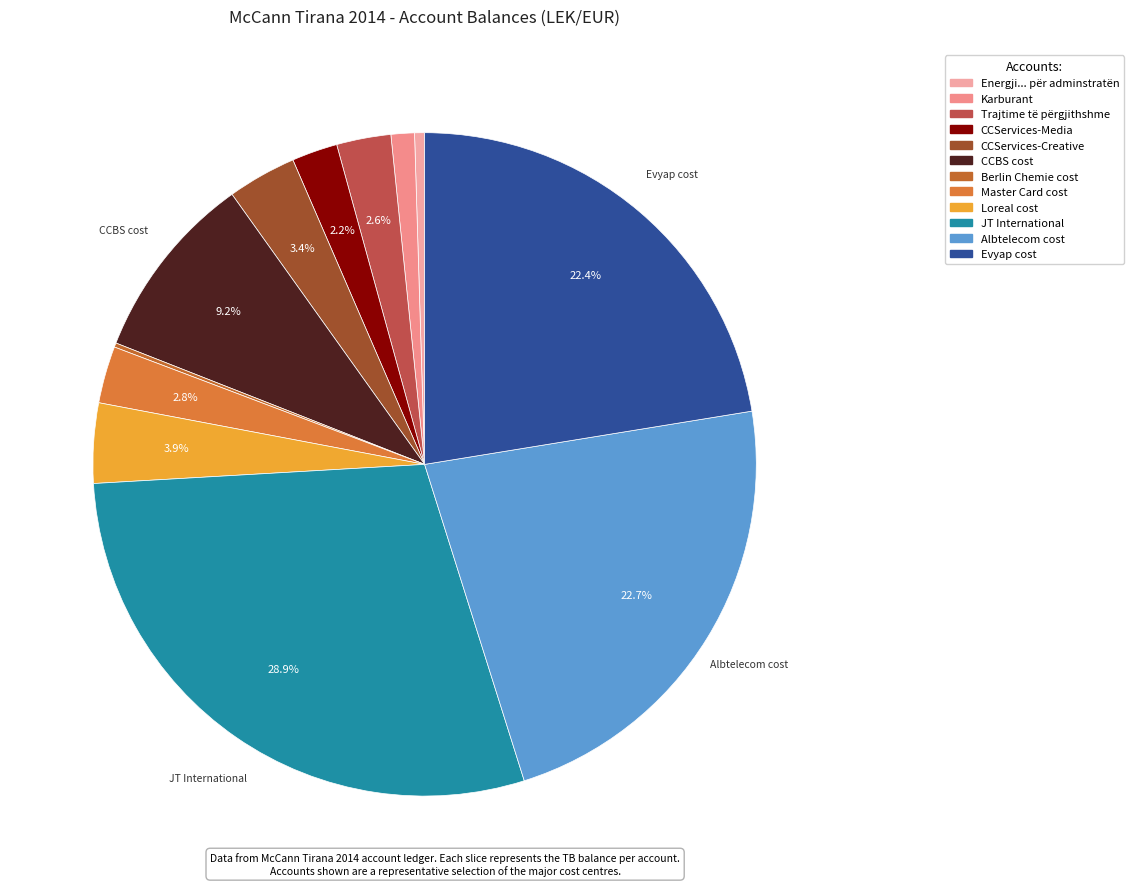

To the nearest percent, what is the difference between the Energji... për adminstratën and Loreal cost slice percentages?

3%